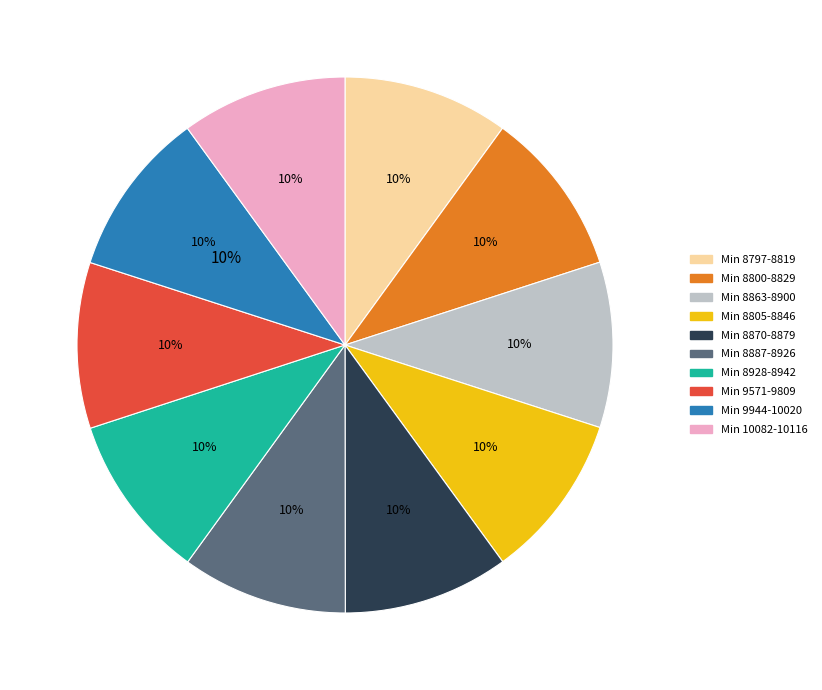

To the nearest percent, what portion does 28 represent?

10%